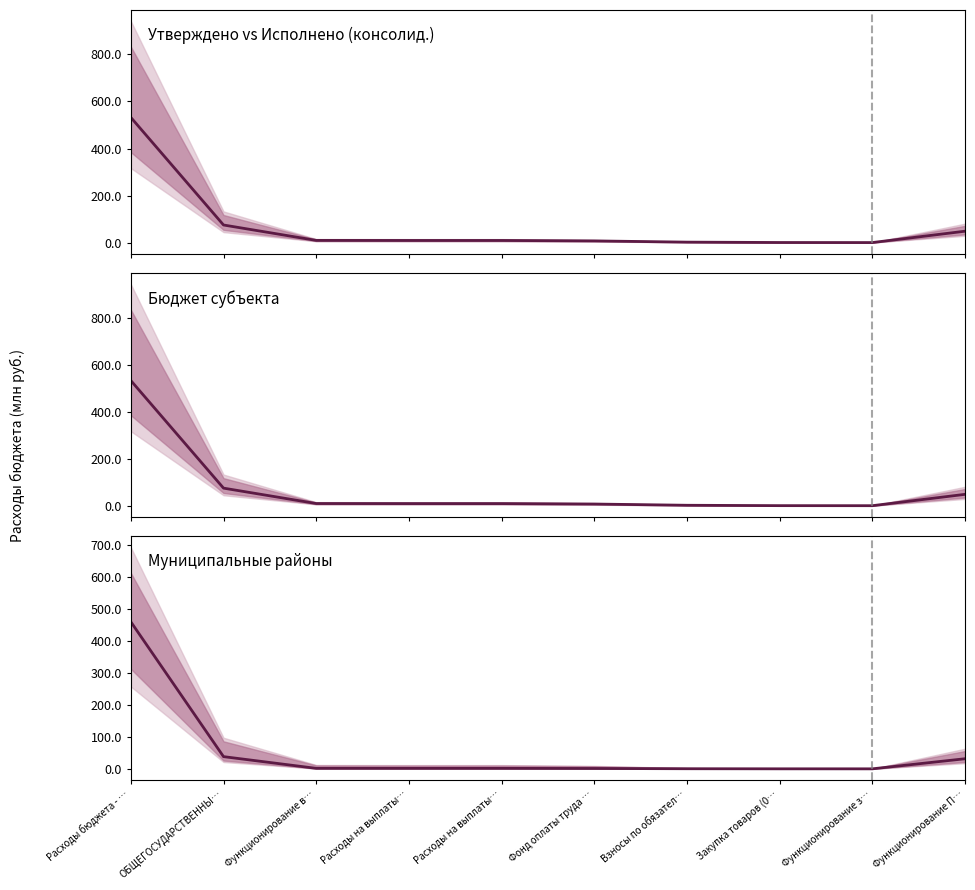

Reading left to right, list all the values displayed in this chart.

Исполнено (консолид.): 532.2	74.7	9.2	9.0	9.0	7.1	1.9	0.3	0.0	48.3
Исполнено (бюджет субъекта): 532.2	74.7	9.2	9.0	9.0	7.1	1.9	0.3	0.0	48.3
Исполнено (мун. районы): 459.3	38.1	1.5	1.5	1.5	1.1	0.3	0.1	0.0	31.5